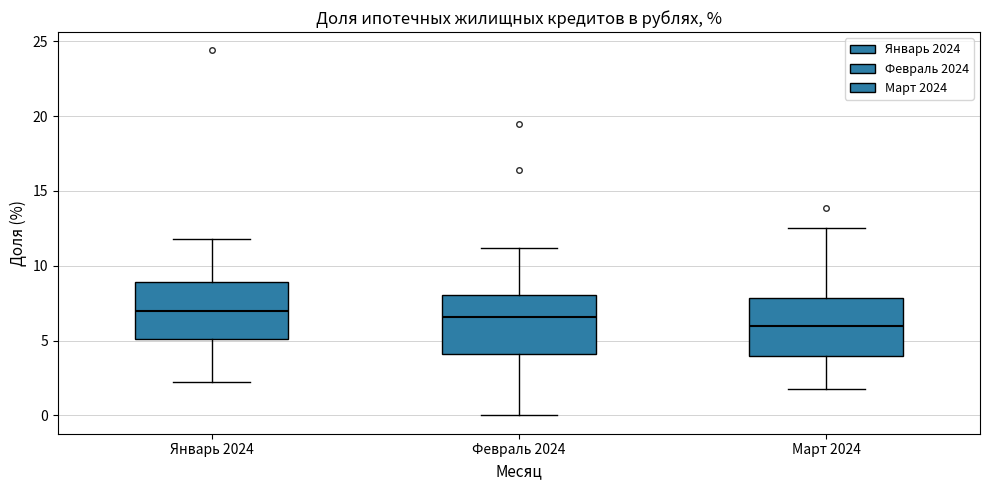

Where is the lower edge of the box for Январь 2024 on the y-axis? The values are not printed on the chart, so give them approximately, as read against the axis.

5.0